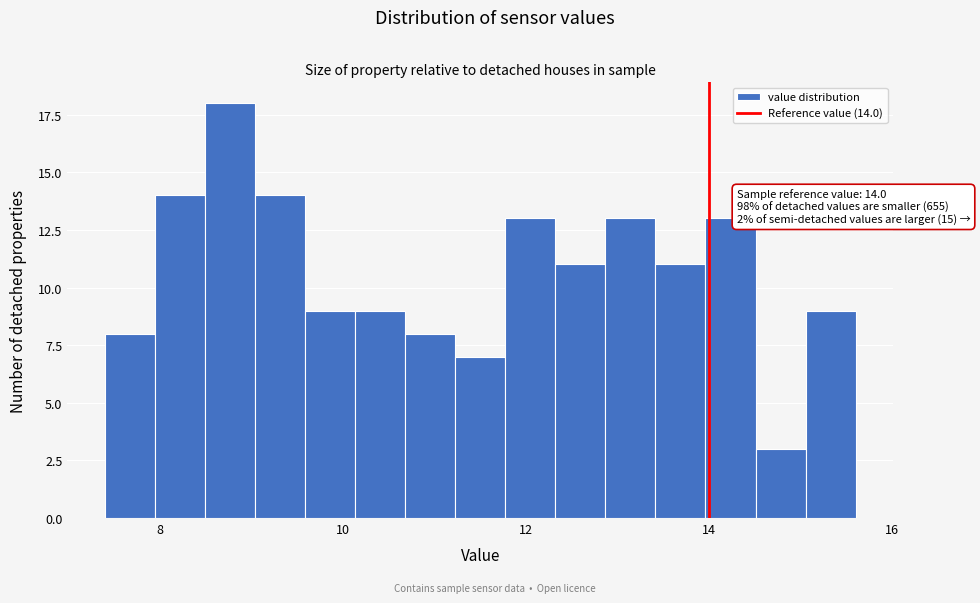

Read against the x-axis, roughly where is the centre of the tallest bar?

8.8